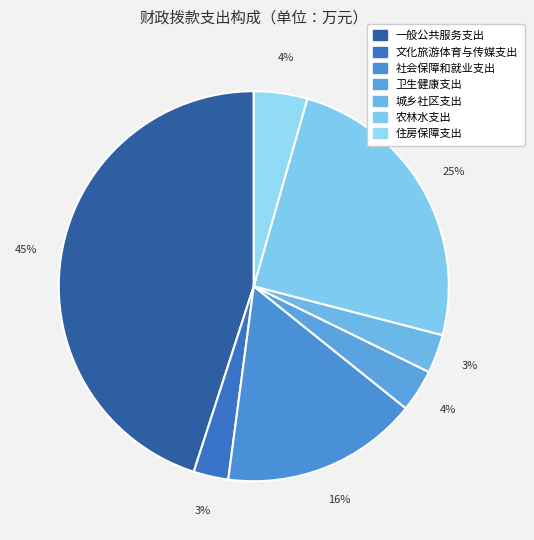

What percentage is the 社会保障和就业支出 slice, to the nearest percent?

16%